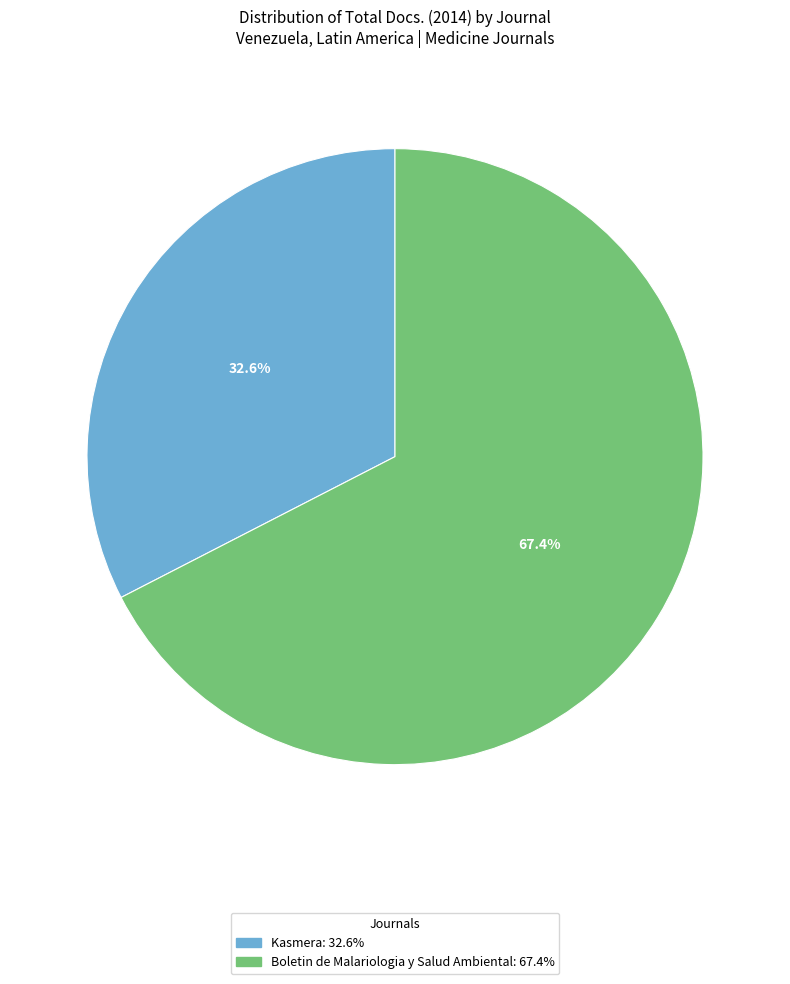

What is the largest slice in the pie chart?

Boletin de Malariologia y Salud Ambiental